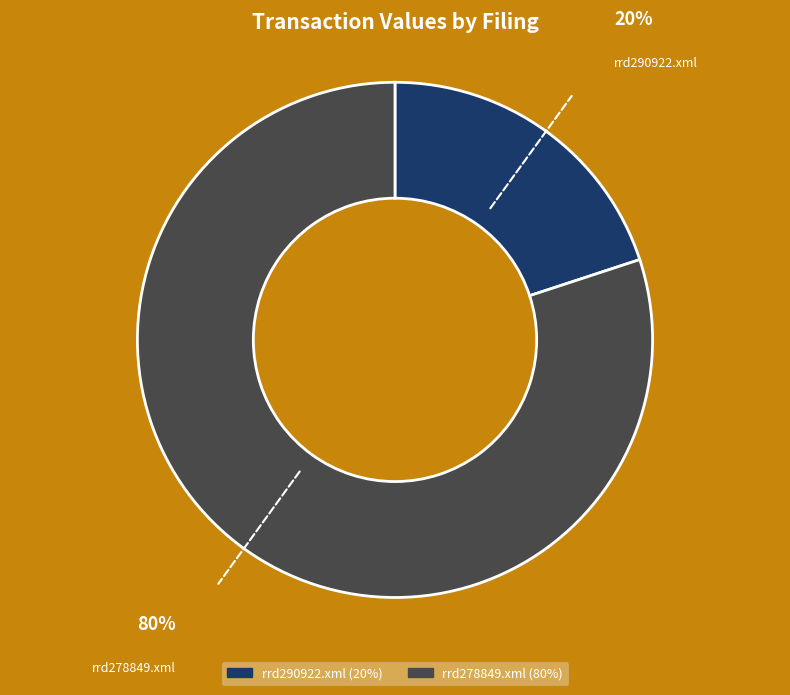

True or false: rrd278849.xml accounts for 80% of the total.

True